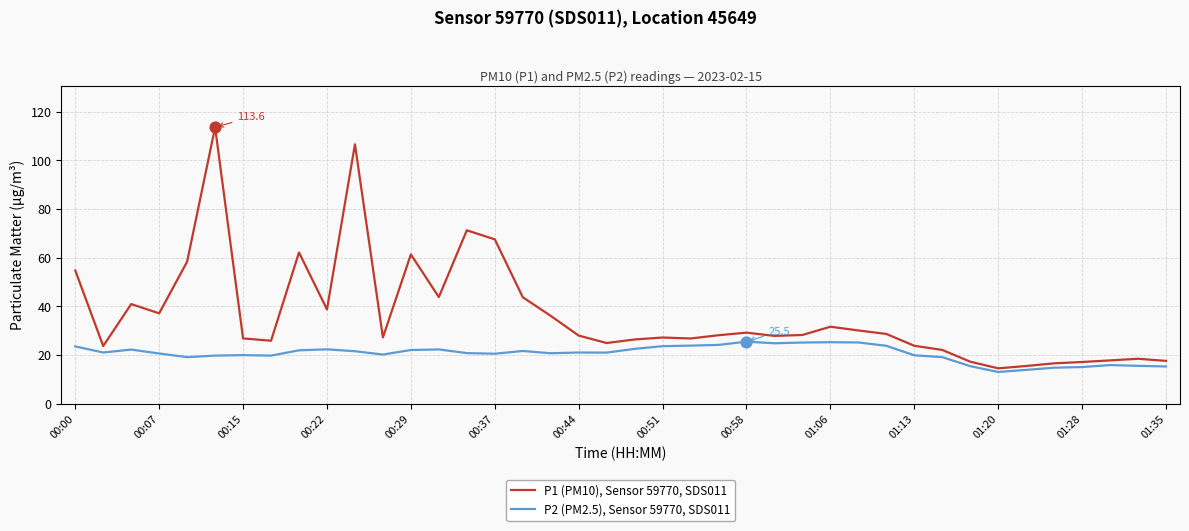

What are all the series names shown in the legend?

P1 (PM10), Sensor 59770, SDS011, P2 (PM2.5), Sensor 59770, SDS011